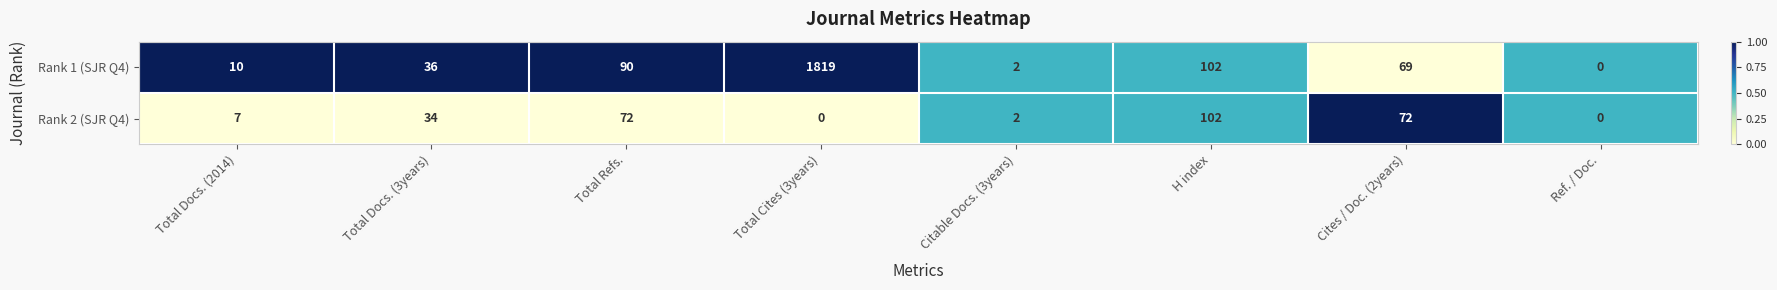

What is the sum of all Rank 2 (SJR Q4) values?

289